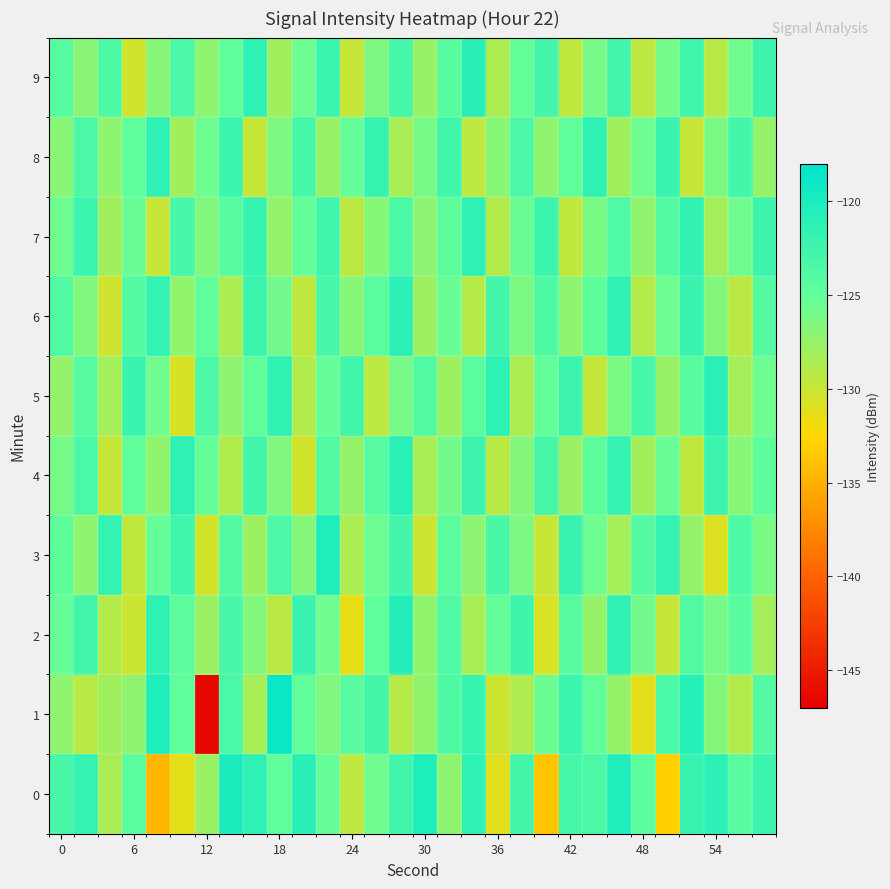

List the series in order of their peak value, highest first.

1, 0, 3, 2, 9, 4, 5, 6, 7, 8